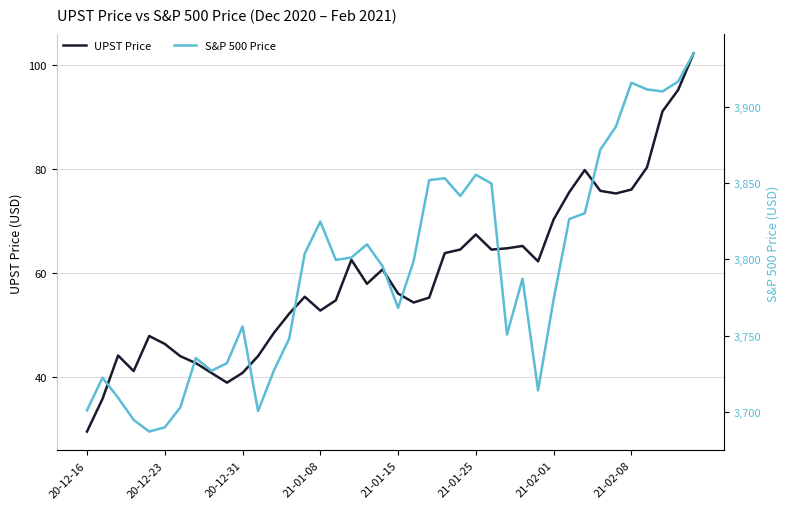

How many interior local peaks does the UPST Price series have?

8